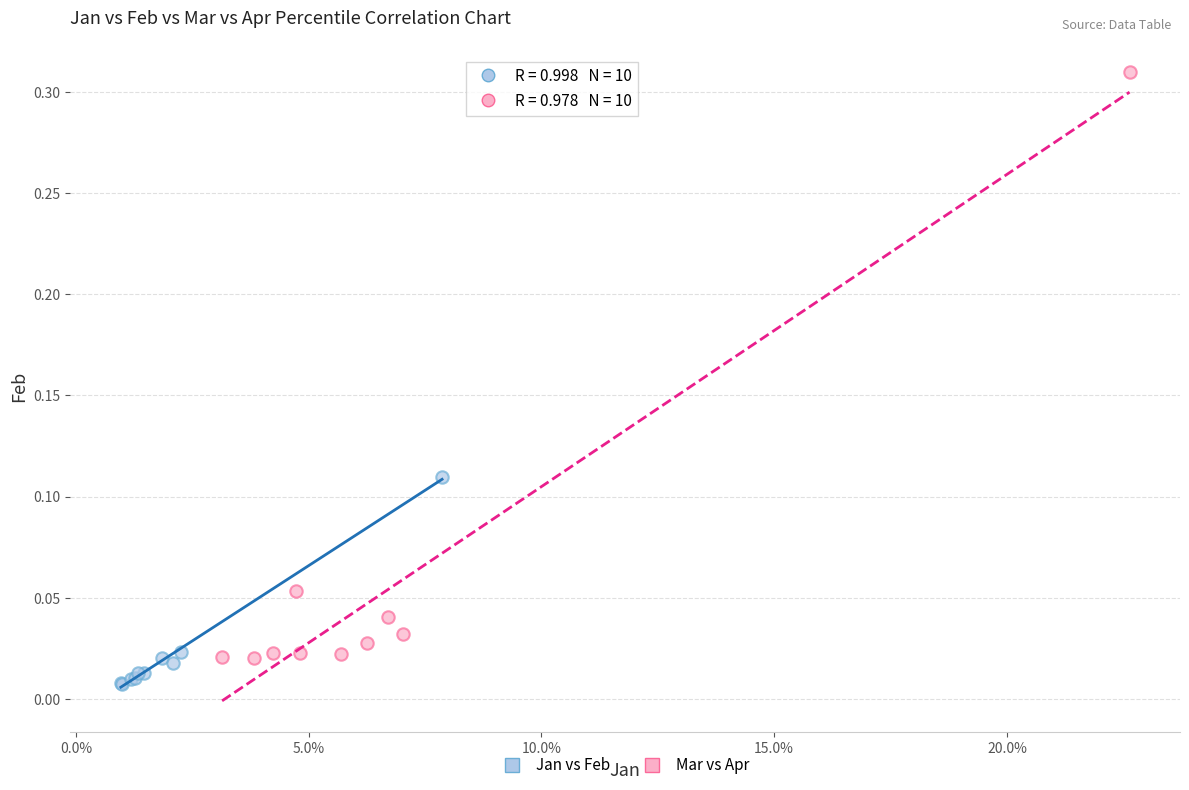

Which series contains the highest Y value?

Mar vs Apr